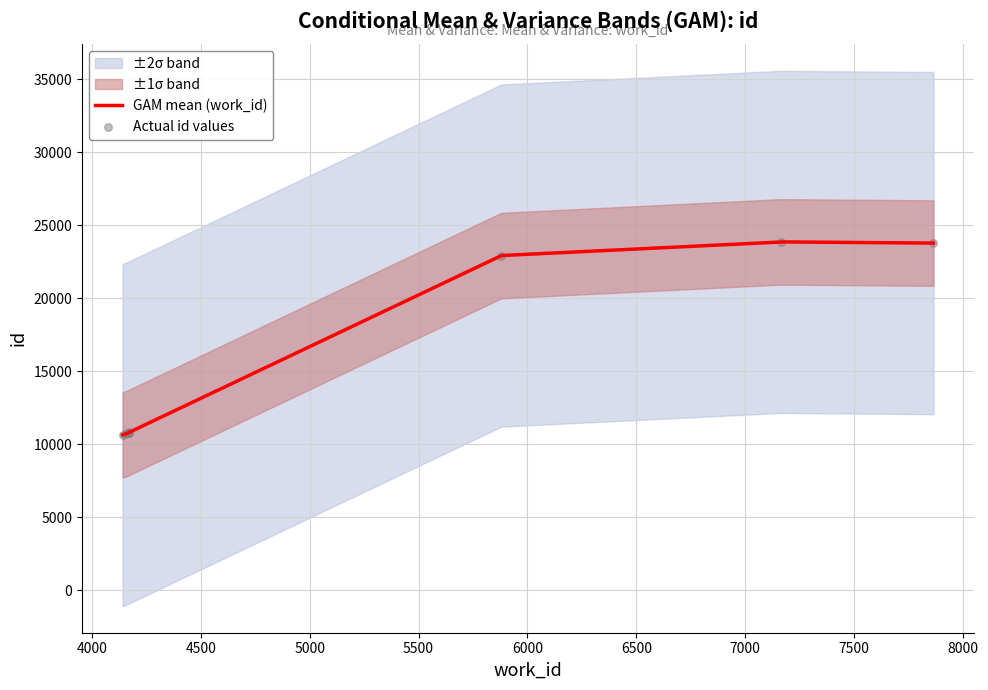

What is the change in value from 4153 to 5880?

+12205